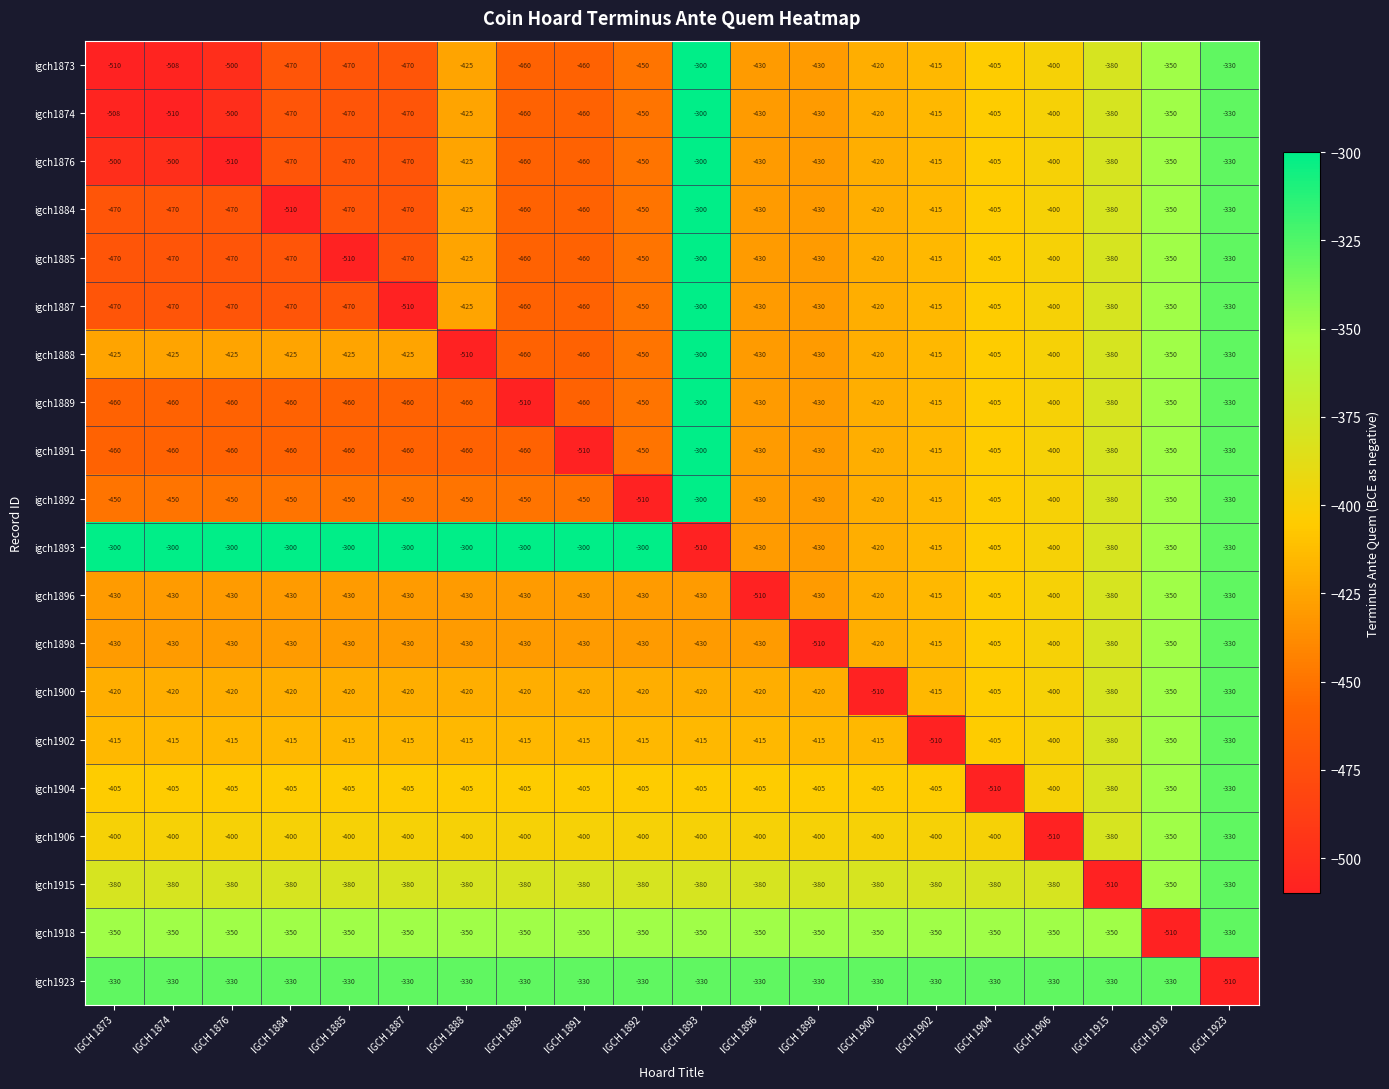

True or false: igch1876 has a value of -899 at IGCH 1874.

False